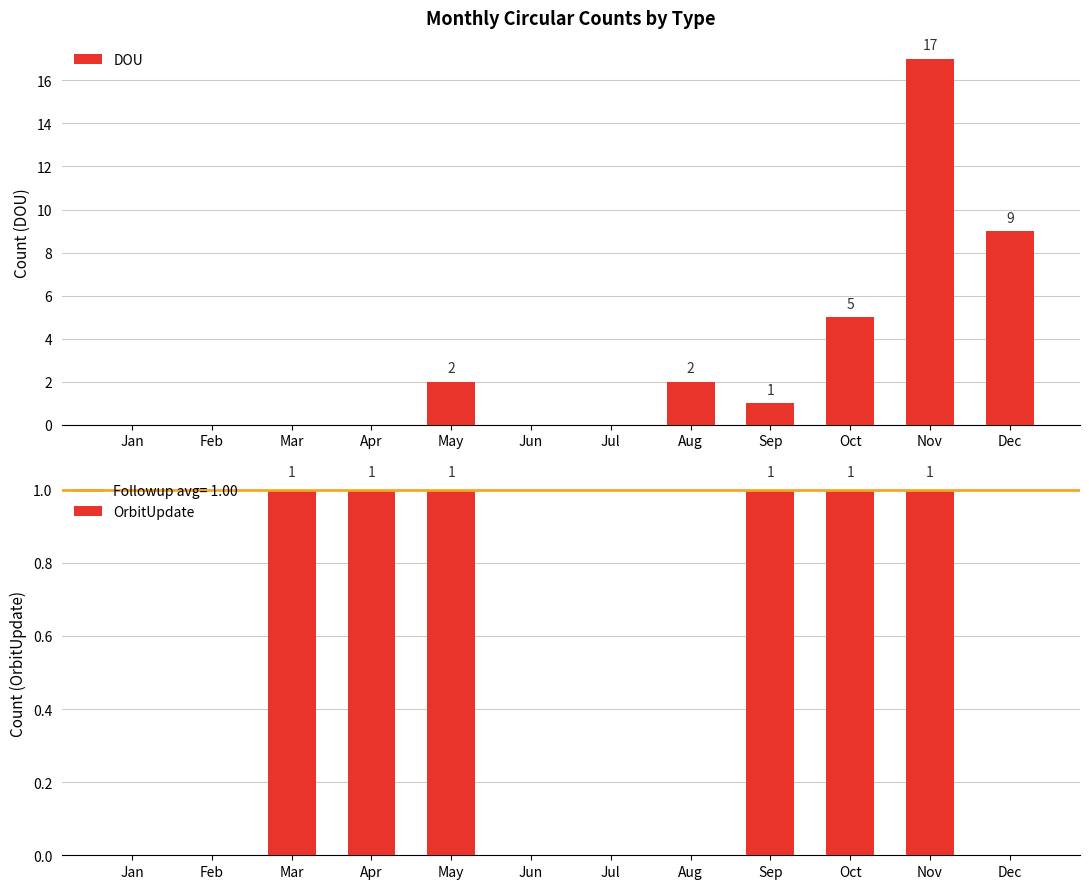

How many groups of bars are there?

12